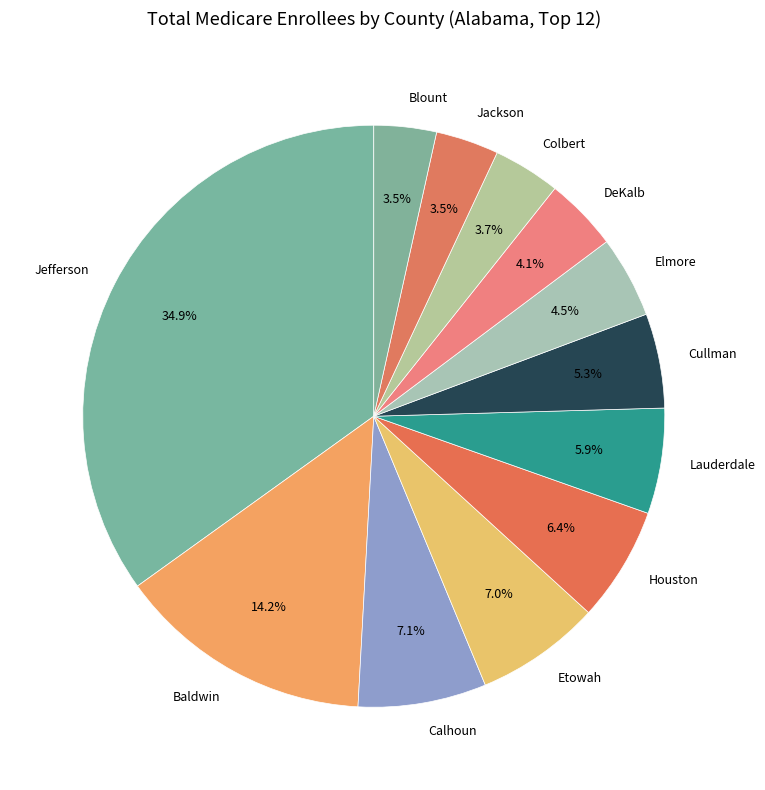

Is there a majority slice in this chart?

No